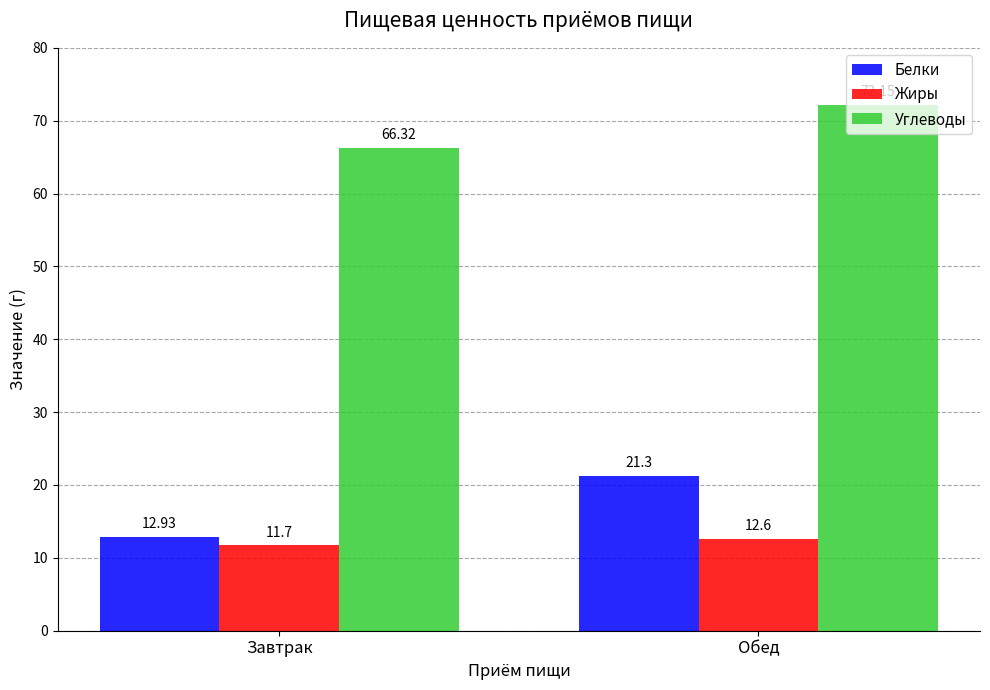

Which category has the highest value in the Белки series?

Обед